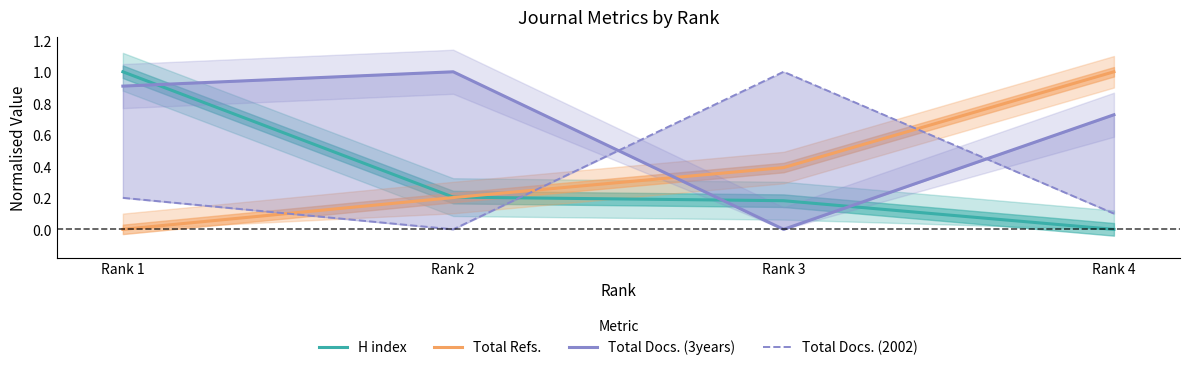

What is the value of the Total Docs. (3years) point at the 2nd from the left?

1.0